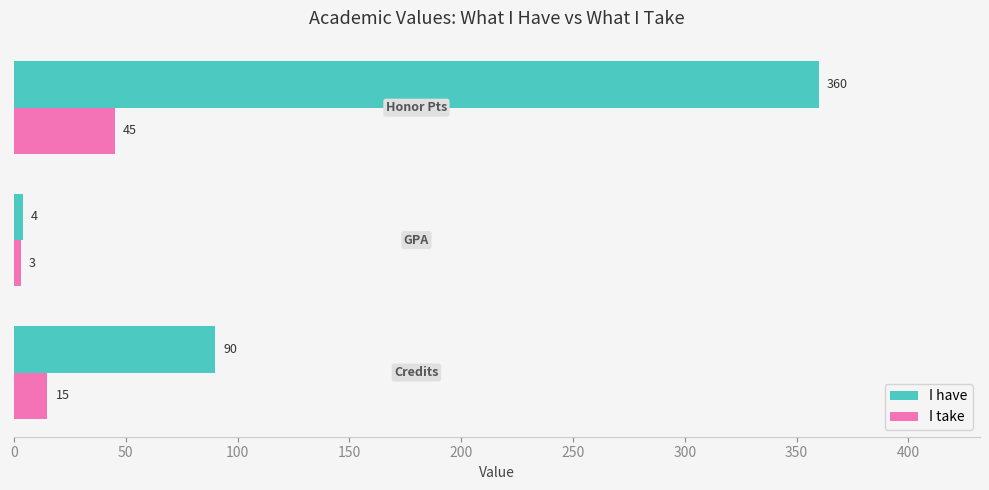

List the series in order of their overall mean, lowest first.

I take, I have